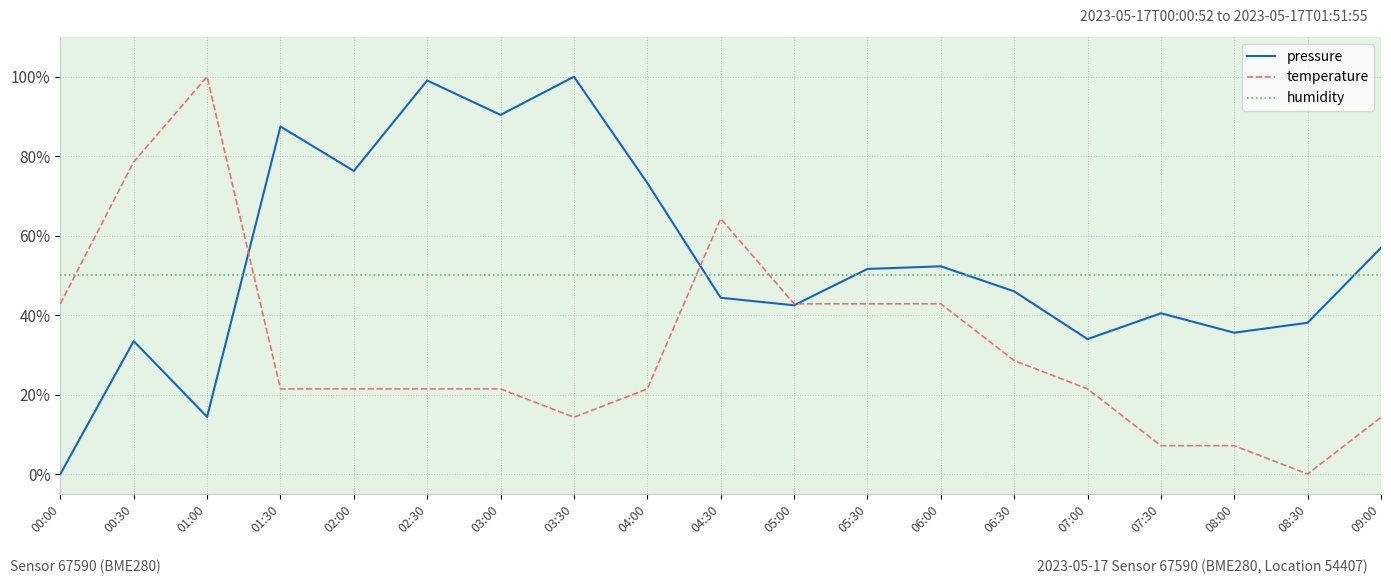

What position from the left is 02:30?

6